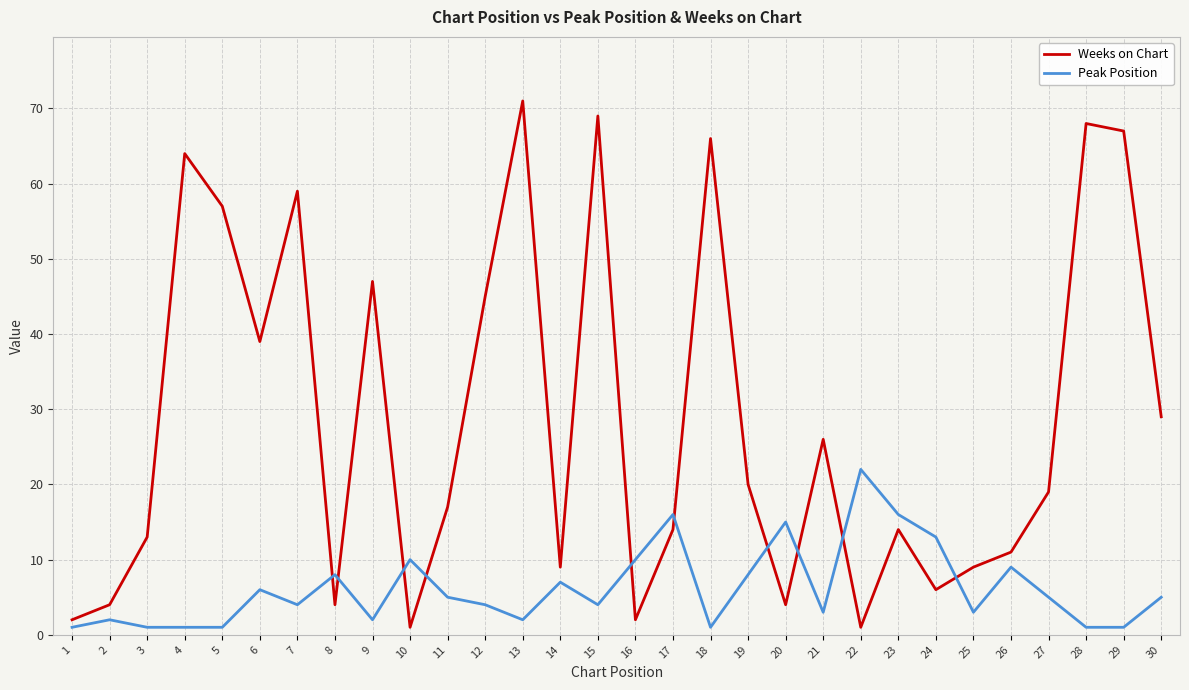

How many interior local valleys does the Weeks on Chart series have?

8